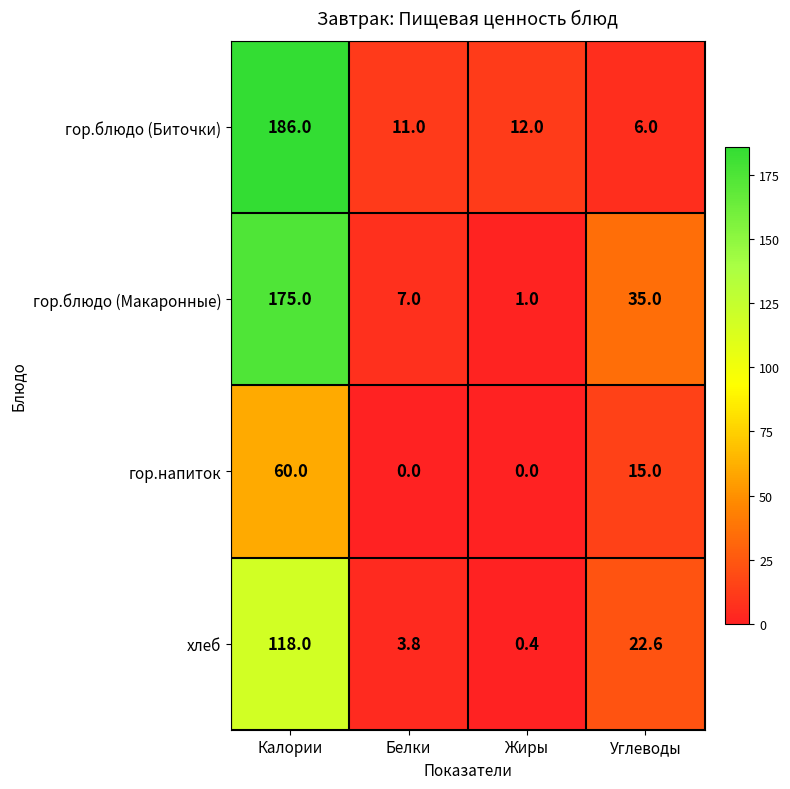

Reading left to right, list all the values displayed in this chart.

гор.блюдо (Биточки): 186.0	11.0	12.0	6.0
гор.блюдо (Макаронные): 175.0	7.0	1.0	35.0
гор.напиток: 60.0	0.0	0.0	15.0
хлеб: 118.0	3.8	0.4	22.6